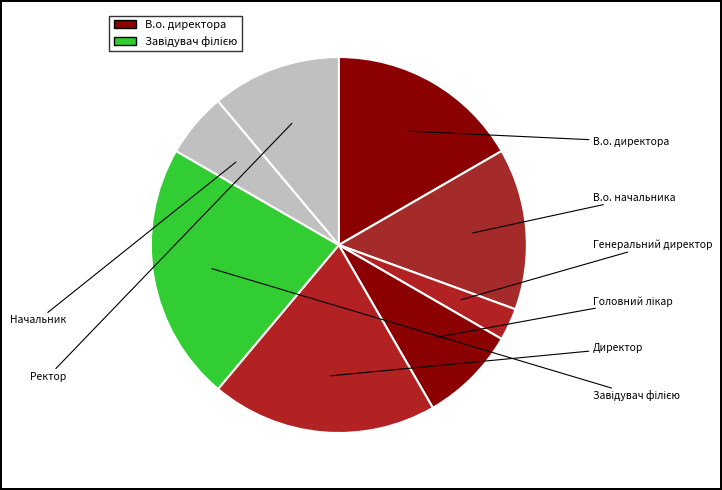

Is there any slice that represents more than half of the pie?

No